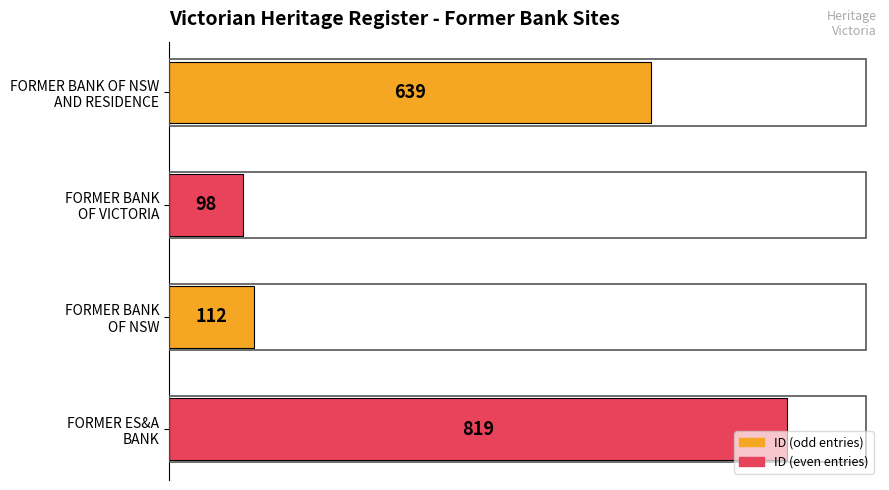

What is the value of the 3rd bar from the top?

112